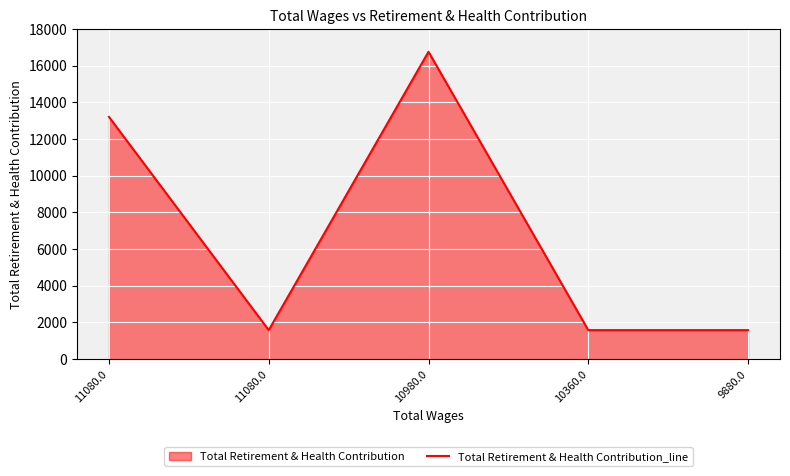

Is it true that the value at 10980.0 is 26493?

False